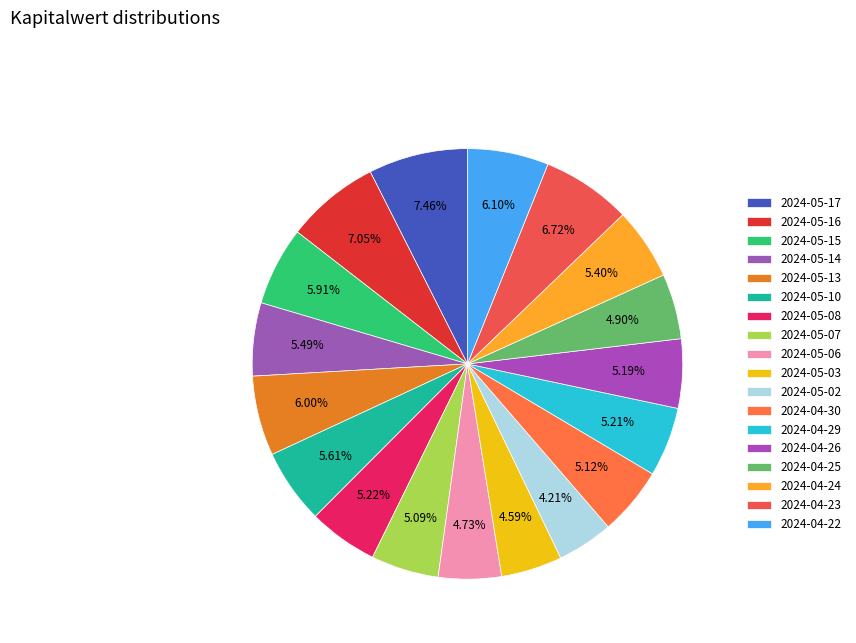

How many segments does this pie chart have?

18